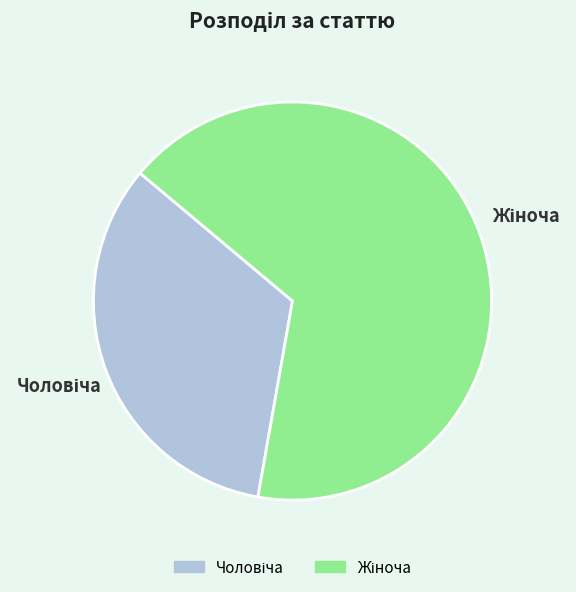

Is there any slice that represents more than half of the pie?

Yes